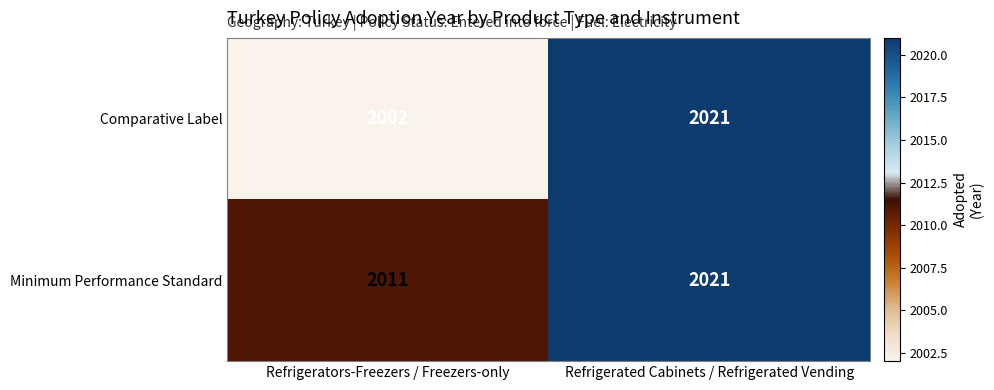

What is the sum of the Comparative Label values at Refrigerated Cabinets / Refrigerated Vending and Refrigerators-Freezers / Freezers-only?

4023